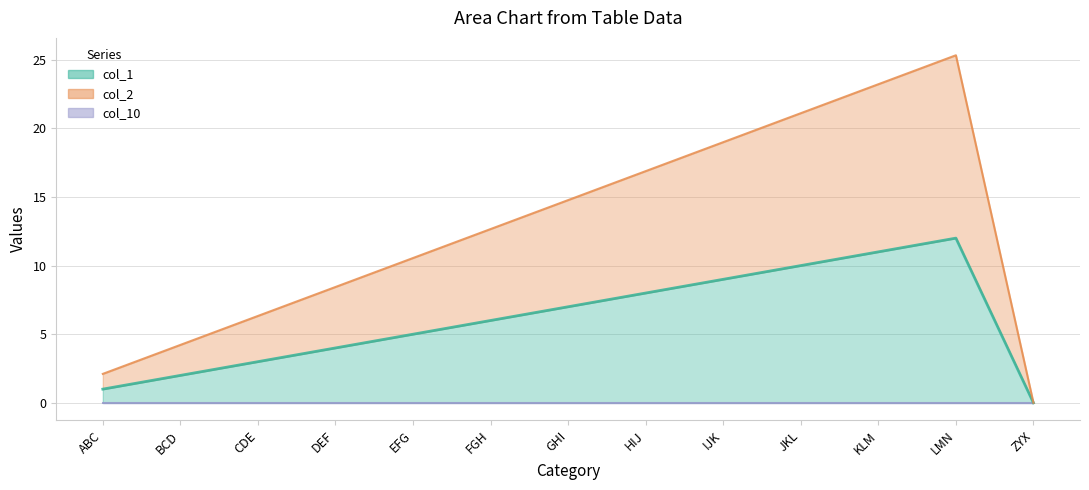

True or false: col_2 and col_1 cross at least once.

False